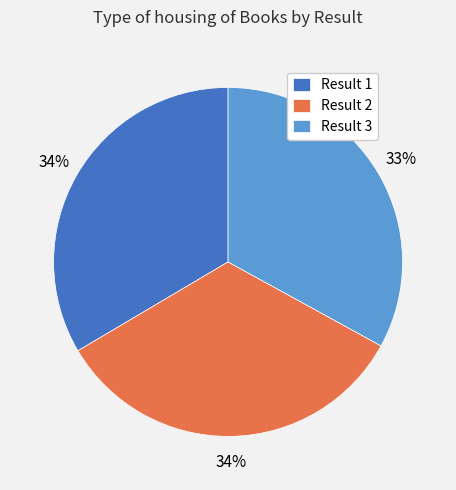

Is the sum of Result 1 and Result 3 greater than half?

Yes